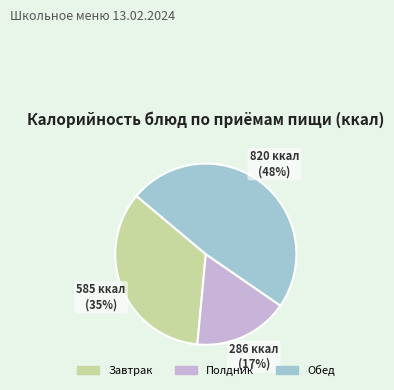

To the nearest percent, what is the average slice percentage?

33%